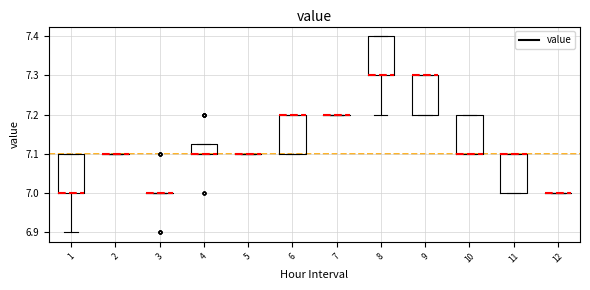

Reading left to right, read every box against the y-axis: the position of its median line, the range the box covers, and the ends of its whiskers. The values are not printed on the chart, so give them approximately, as read against the axis.

1: median 7.00 (drawn on the box's lower edge), box 7.00 to 7.10, whiskers 6.90 to 7.10
2: box collapsed to a line at 7.10, whiskers 7.10 to 7.10
3: box collapsed to a line at 7.00, whiskers 7.00 to 7.00
4: median 7.10 (drawn on the box's lower edge), box 7.10 to 7.13, whiskers 7.10 to 7.13
5: box collapsed to a line at 7.10, whiskers 7.10 to 7.10
6: median 7.20 (drawn on the box's upper edge), box 7.10 to 7.20, whiskers 7.10 to 7.20
7: box collapsed to a line at 7.20, whiskers 7.20 to 7.20
8: median 7.30 (drawn on the box's lower edge), box 7.30 to 7.40, whiskers 7.20 to 7.40
9: median 7.30 (drawn on the box's upper edge), box 7.20 to 7.30, whiskers 7.20 to 7.30
10: median 7.10 (drawn on the box's lower edge), box 7.10 to 7.20, whiskers 7.10 to 7.20
11: median 7.10 (drawn on the box's upper edge), box 7.00 to 7.10, whiskers 7.00 to 7.10
12: box collapsed to a line at 7.00, whiskers 7.00 to 7.00